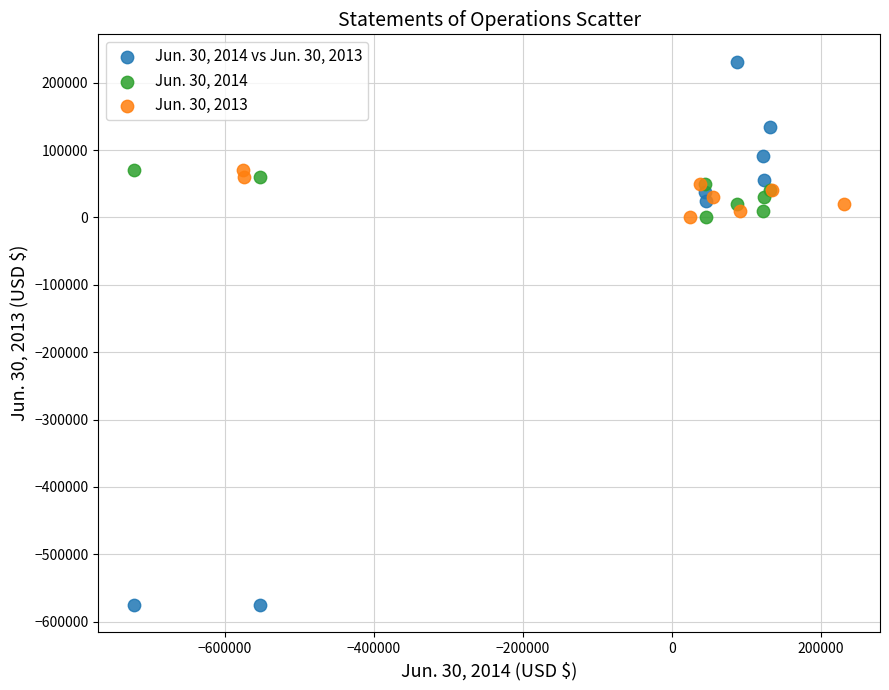

Which series has the largest Y range (max minus min)?

Jun. 30, 2014 vs Jun. 30, 2013